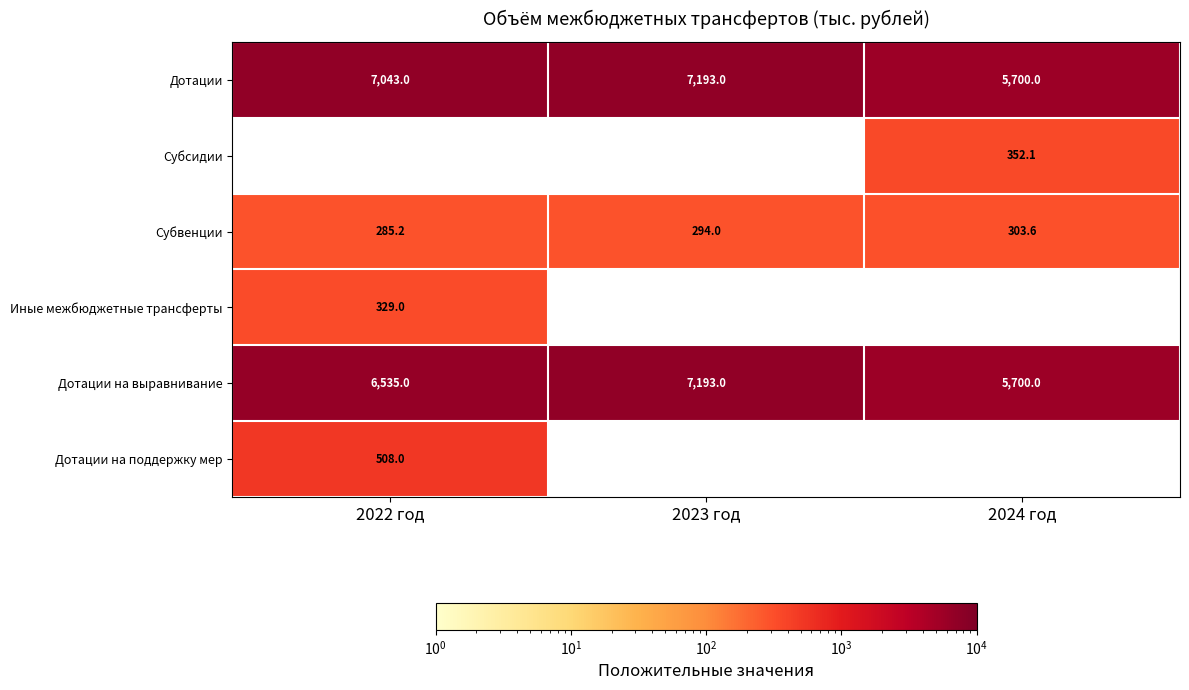

What is the sum of all Субвенции values?

882.8